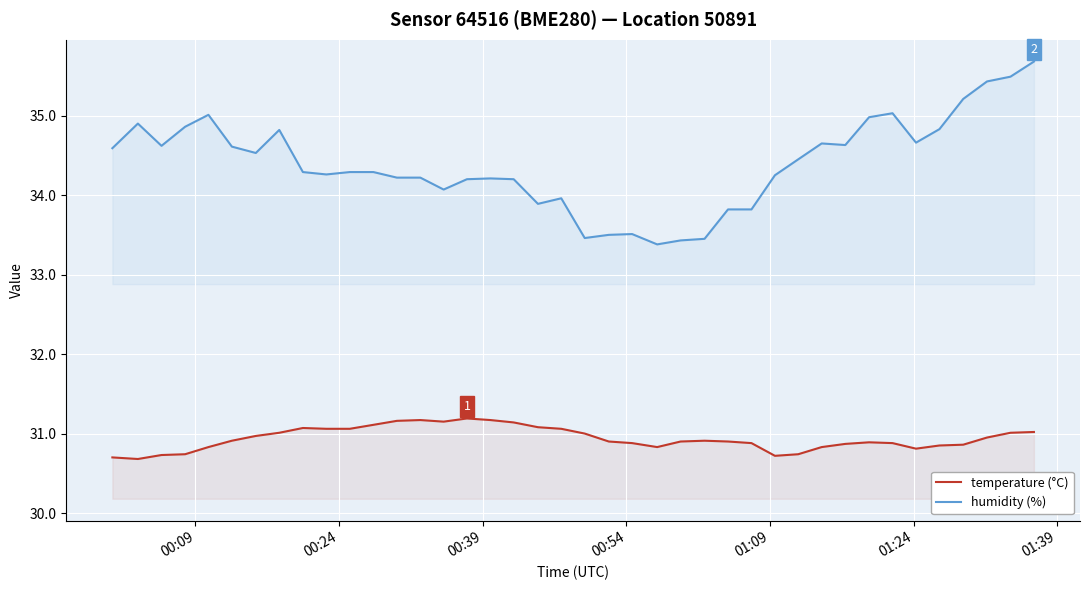

Which series has the largest total across all categories?

humidity (%)